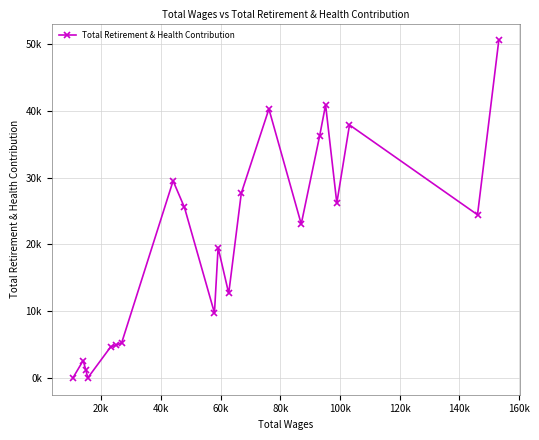

Does the chart have visible grid lines?

Yes